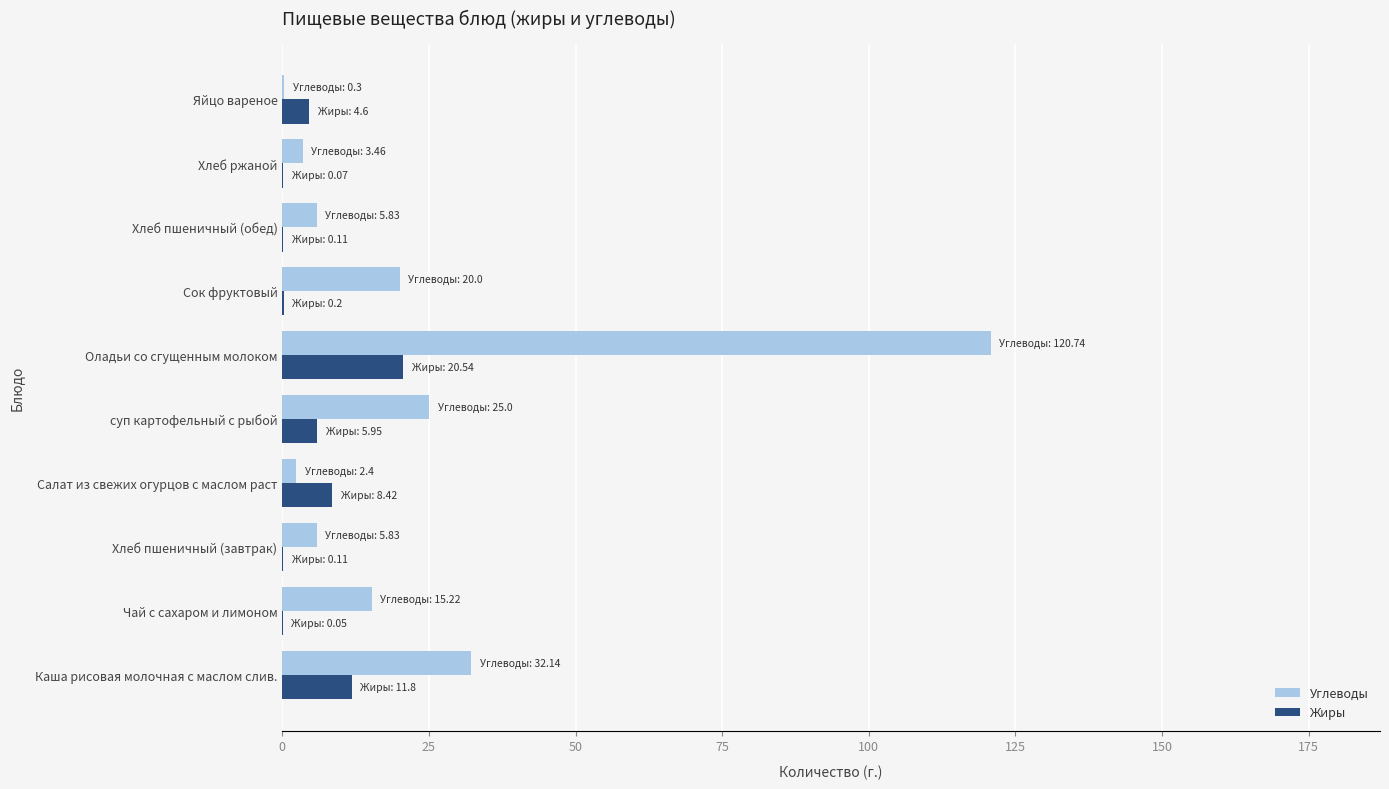

Which series has the largest total across all categories?

Углеводы